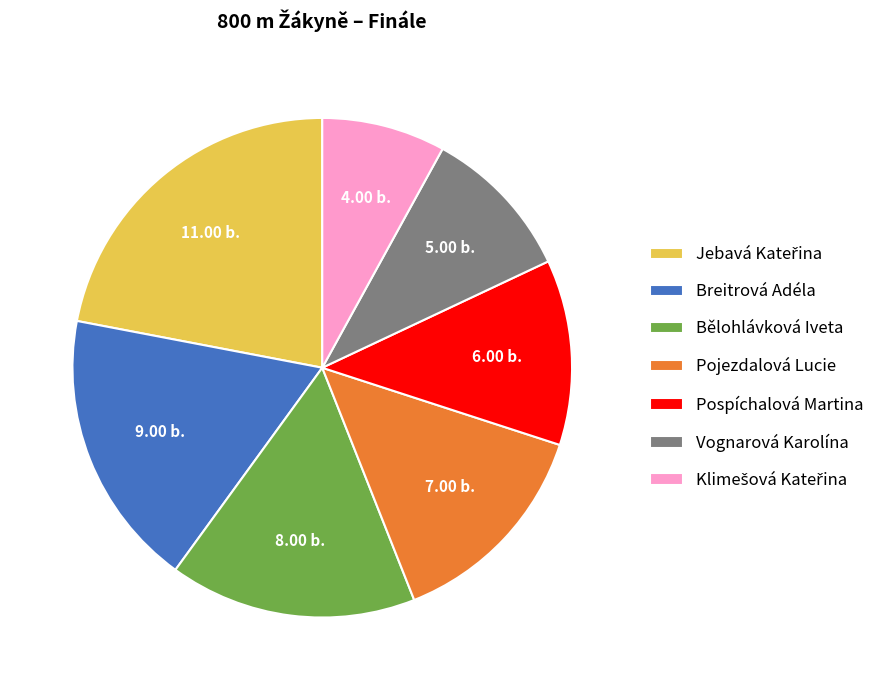

Is the sum of Breitrová Adéla and Pojezdalová Lucie greater than half?

No